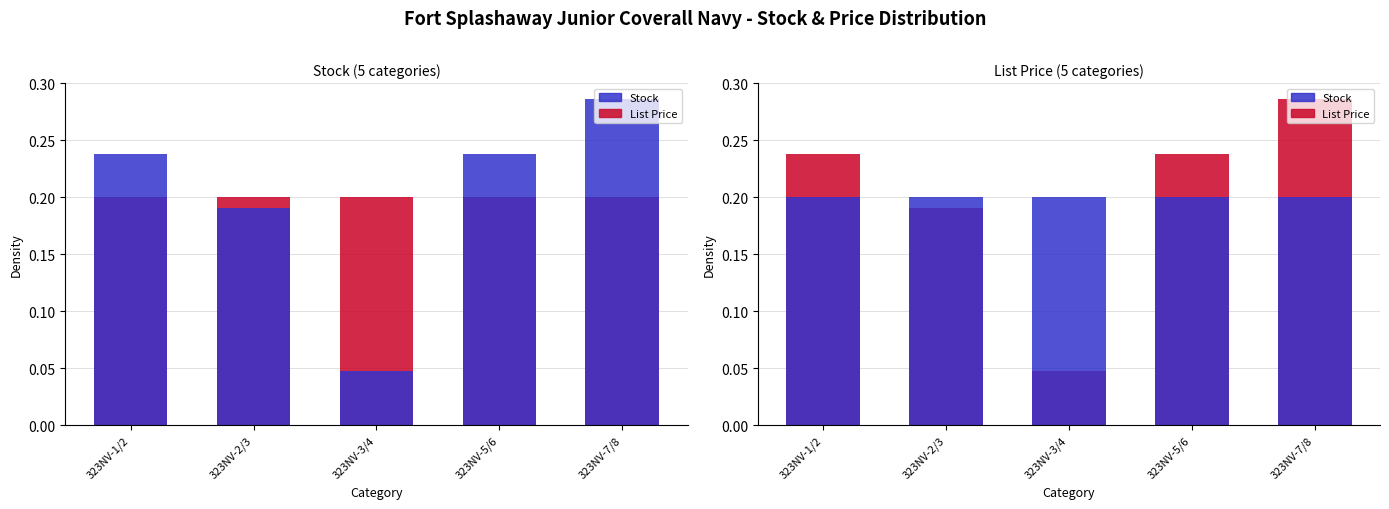

Is the value of List Price at 323NV-5/6 greater than the value of Stock at 323NV-7/8?

Yes